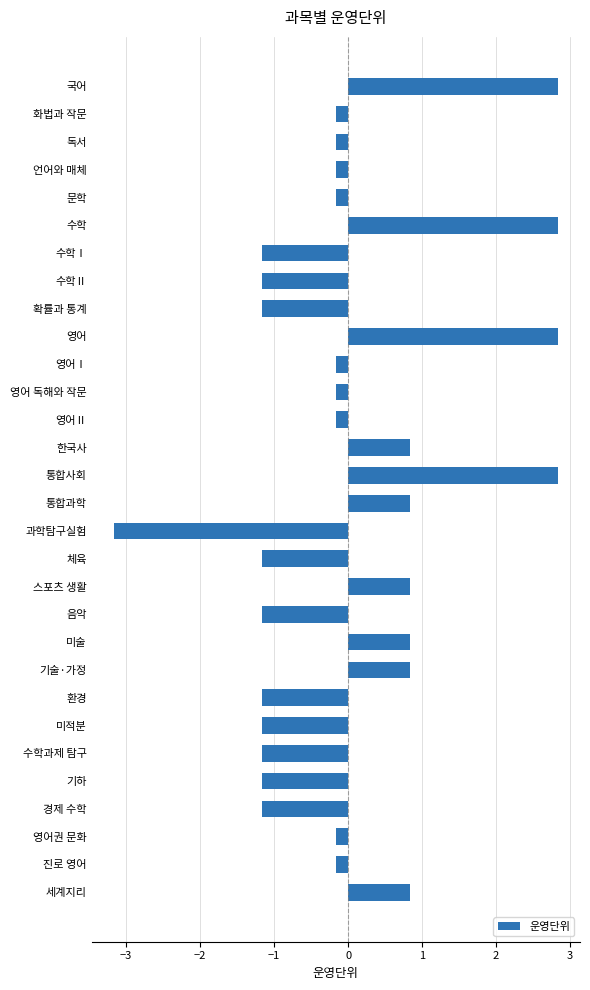

Between 영어Ⅰ and 미술, which is larger?

미술